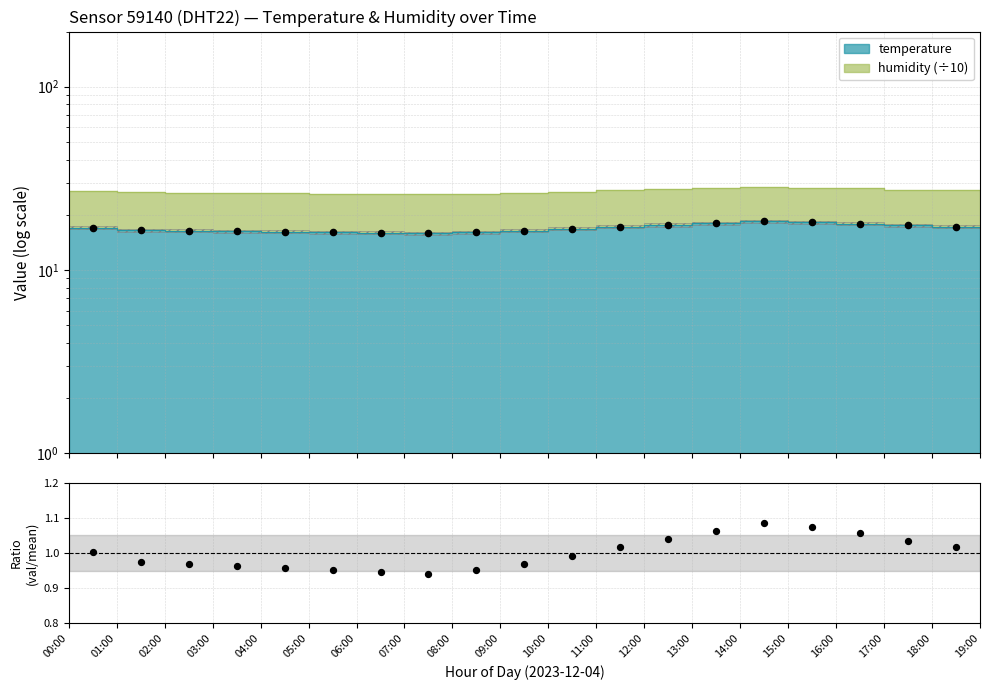

What is the change in value from 08:00 to 10:00?

+0.7